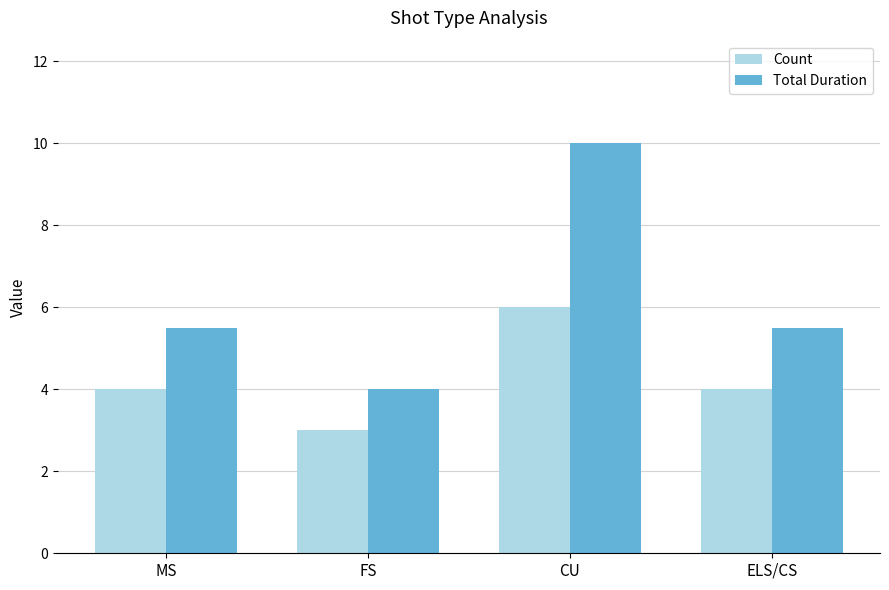

What is the approximate value of Count at ELS/CS?

4.0